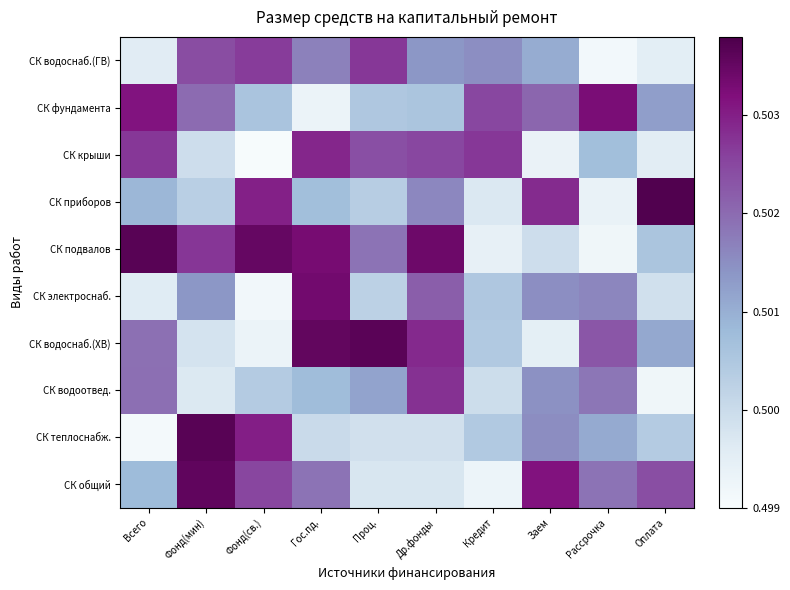

Reading left to right, transcribe all the data shown in this chart.

СК общий: Всего=0.5	Фонд(мин)=0.5	Фонд(св.)=0.5	Гос.пд.=0.5	Проц.=0.5	Др.фонды=0.5	Кредит=0.5	Заем=0.5	Рассрочка=0.5	Оплата=0.5
СК теплоснабж.: Всего=0.5	Фонд(мин)=0.5	Фонд(св.)=0.5	Гос.пд.=0.5	Проц.=0.5	Др.фонды=0.5	Кредит=0.5	Заем=0.5	Рассрочка=0.5	Оплата=0.5
СК водоотвед.: Всего=0.5	Фонд(мин)=0.5	Фонд(св.)=0.5	Гос.пд.=0.5	Проц.=0.5	Др.фонды=0.5	Кредит=0.5	Заем=0.5	Рассрочка=0.5	Оплата=0.5
СК водоснаб.(ХВ): Всего=0.5	Фонд(мин)=0.5	Фонд(св.)=0.5	Гос.пд.=0.5	Проц.=0.5	Др.фонды=0.5	Кредит=0.5	Заем=0.5	Рассрочка=0.5	Оплата=0.5
СК электроснаб.: Всего=0.5	Фонд(мин)=0.5	Фонд(св.)=0.5	Гос.пд.=0.5	Проц.=0.5	Др.фонды=0.5	Кредит=0.5	Заем=0.5	Рассрочка=0.5	Оплата=0.5
СК подвалов: Всего=0.5	Фонд(мин)=0.5	Фонд(св.)=0.5	Гос.пд.=0.5	Проц.=0.5	Др.фонды=0.5	Кредит=0.5	Заем=0.5	Рассрочка=0.5	Оплата=0.5
СК приборов: Всего=0.5	Фонд(мин)=0.5	Фонд(св.)=0.5	Гос.пд.=0.5	Проц.=0.5	Др.фонды=0.5	Кредит=0.5	Заем=0.5	Рассрочка=0.5	Оплата=0.5
СК крыши: Всего=0.5	Фонд(мин)=0.5	Фонд(св.)=0.5	Гос.пд.=0.5	Проц.=0.5	Др.фонды=0.5	Кредит=0.5	Заем=0.5	Рассрочка=0.5	Оплата=0.5
СК фундамента: Всего=0.5	Фонд(мин)=0.5	Фонд(св.)=0.5	Гос.пд.=0.5	Проц.=0.5	Др.фонды=0.5	Кредит=0.5	Заем=0.5	Рассрочка=0.5	Оплата=0.5
СК водоснаб.(ГВ): Всего=0.5	Фонд(мин)=0.5	Фонд(св.)=0.5	Гос.пд.=0.5	Проц.=0.5	Др.фонды=0.5	Кредит=0.5	Заем=0.5	Рассрочка=0.5	Оплата=0.5